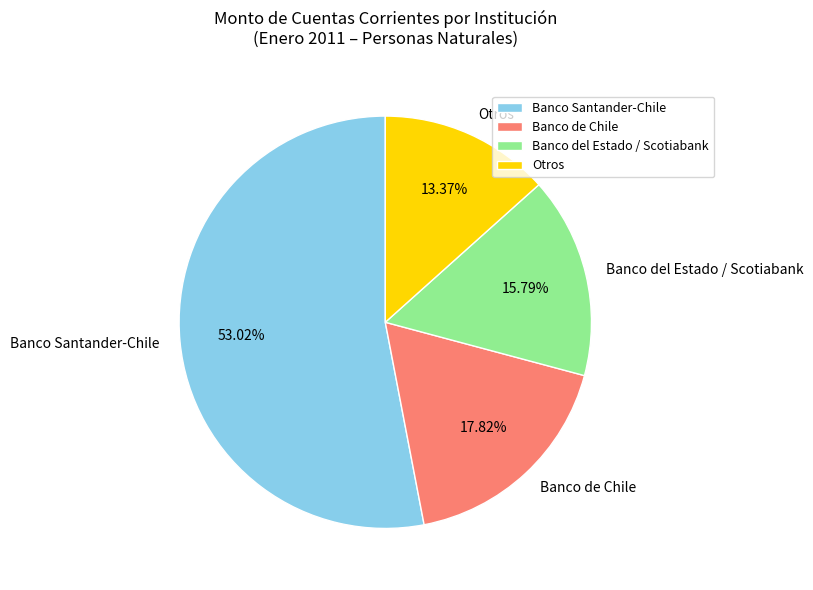

Combined, do Otros and Banco de Chile account for over 50%?

No